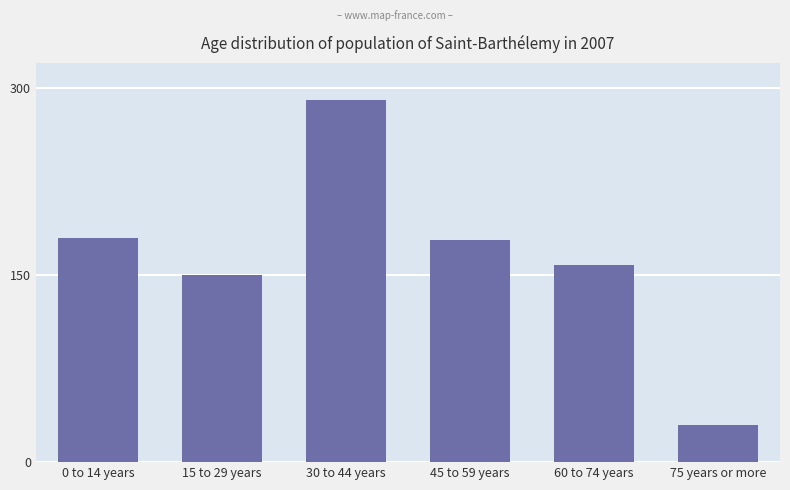

Reading left to right, extract all data points from this chart.

180	150	290	178	158	30